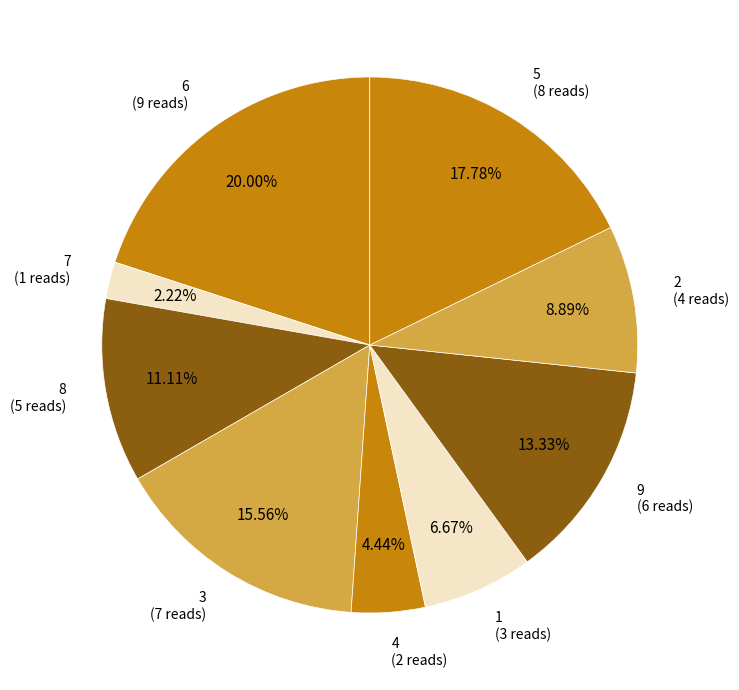

How many segments does this pie chart have?

9